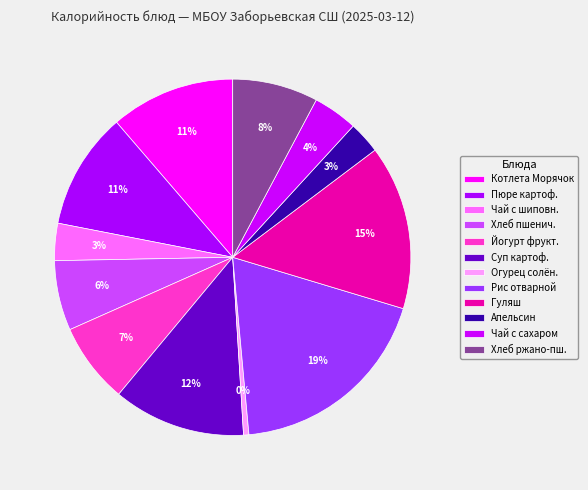

How many slices are in this pie chart?

12